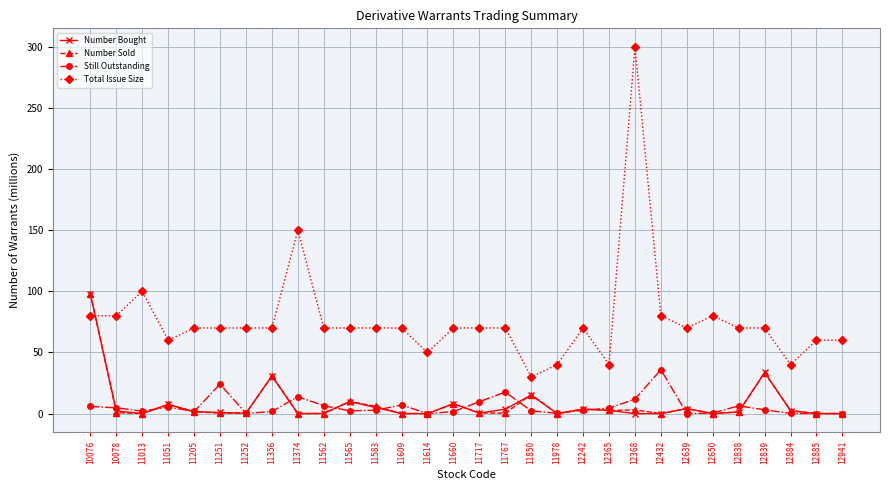

The value of Number Sold at 12941 is 33.1. True or false?

False